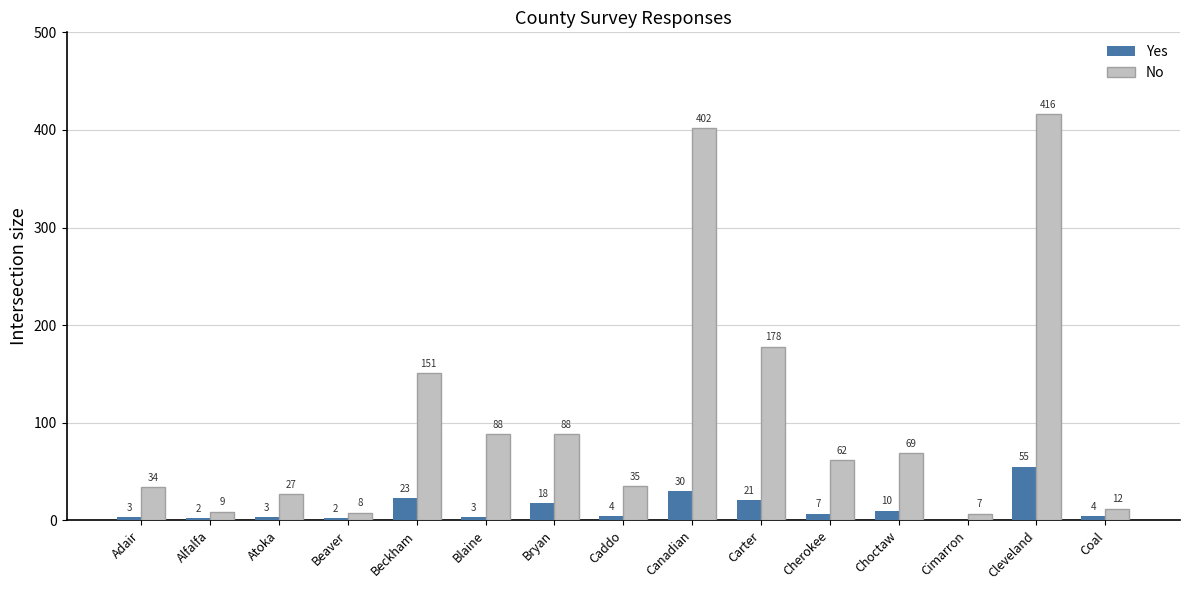

How many groups of bars are there?

15